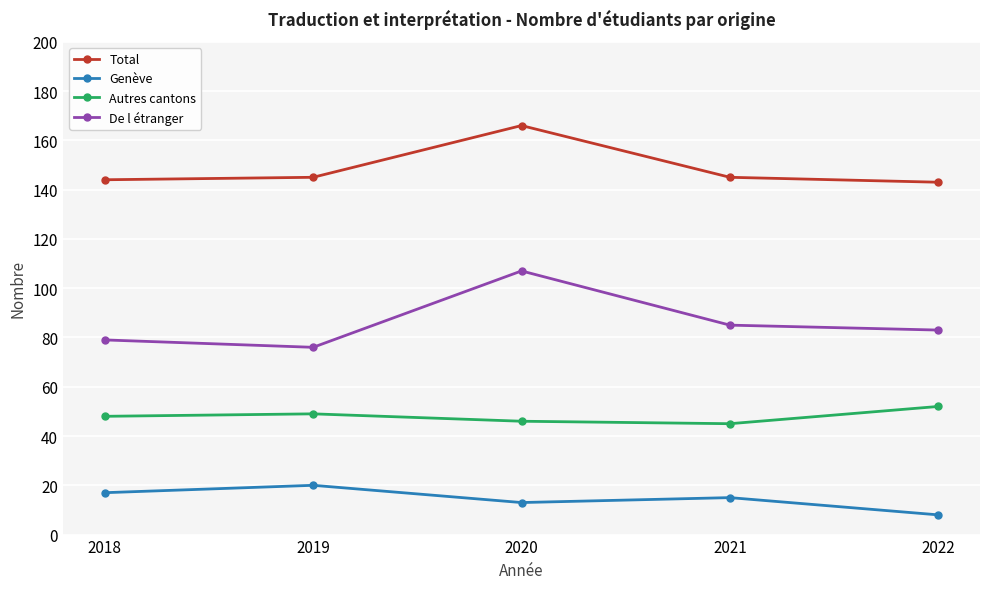

True or false: De l étranger has more than 1 interior local peaks.

False